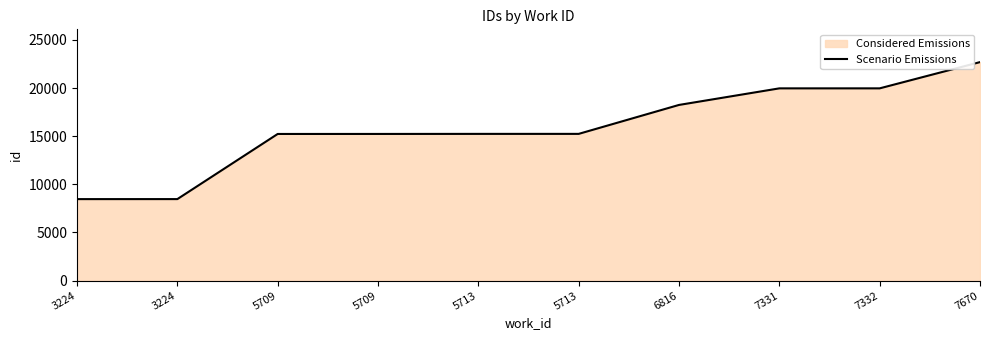

How many lines are shown in the chart?

1